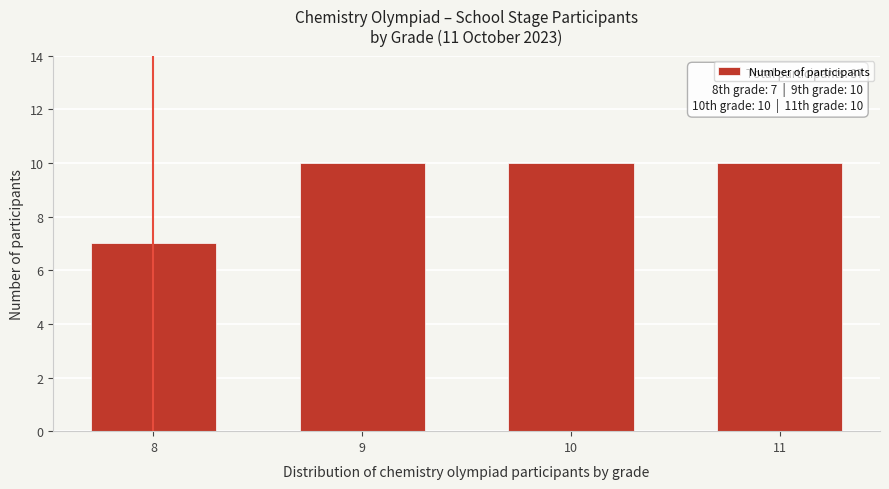

Reading right to left, extract all data points from this chart.

10	10	10	7